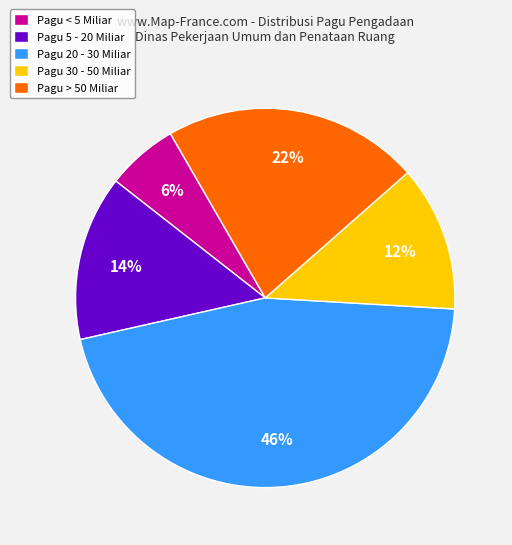

Between Pagu 30 - 50 Miliar and Pagu 20 - 30 Miliar, which is larger?

Pagu 20 - 30 Miliar